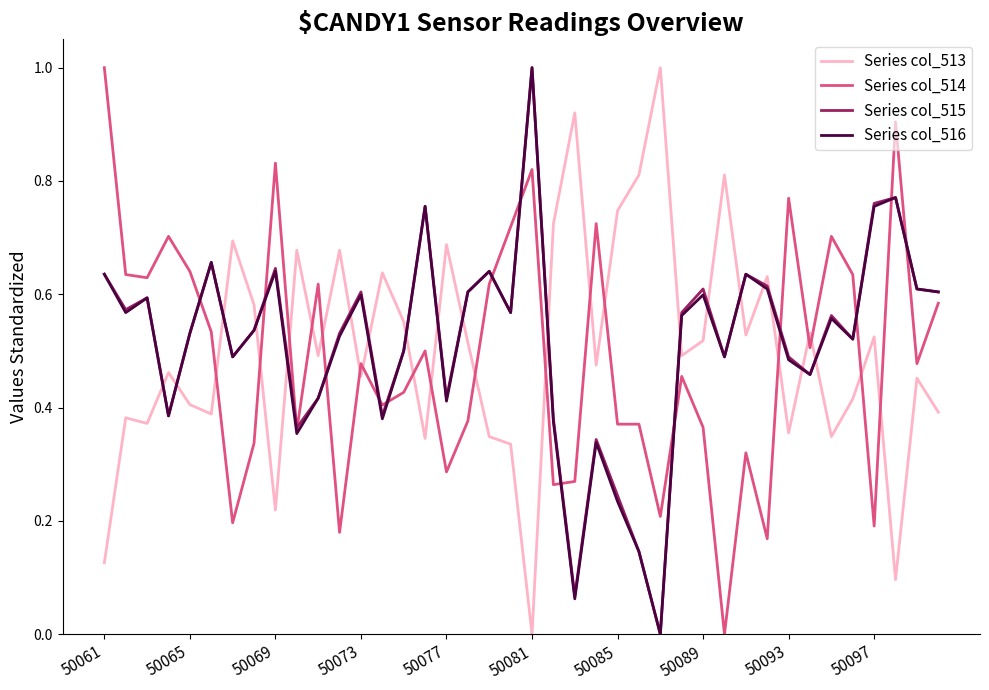

True or false: Series col_516 and Series col_513 intersect in this chart.

True